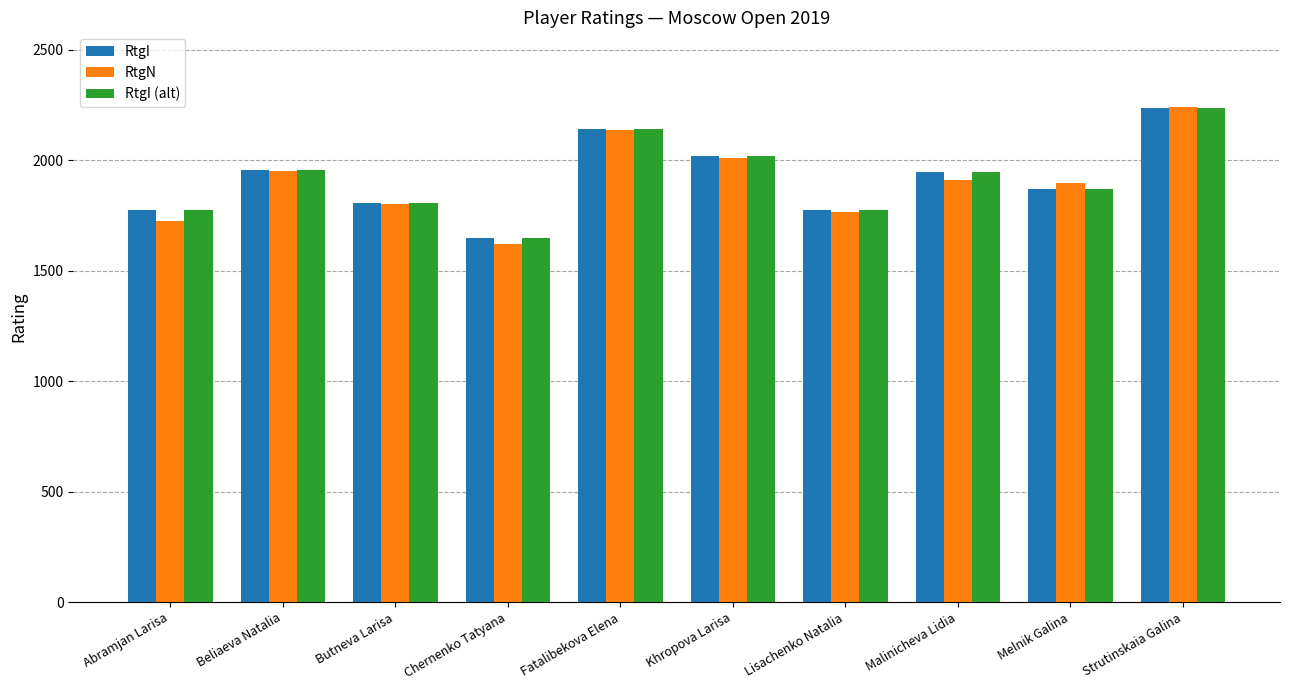

What is the difference between the RtgN values at Abramjan Larisa and Butneva Larisa?

78